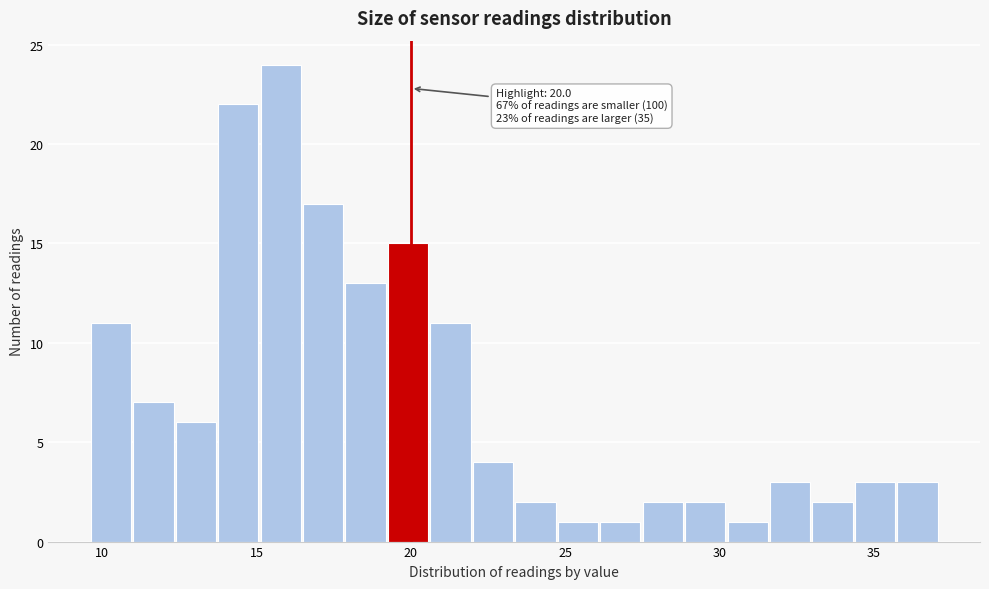

Around what value on the x-axis is the tallest bar? Give the approximate position of its centre, as read against the axis.

16.0